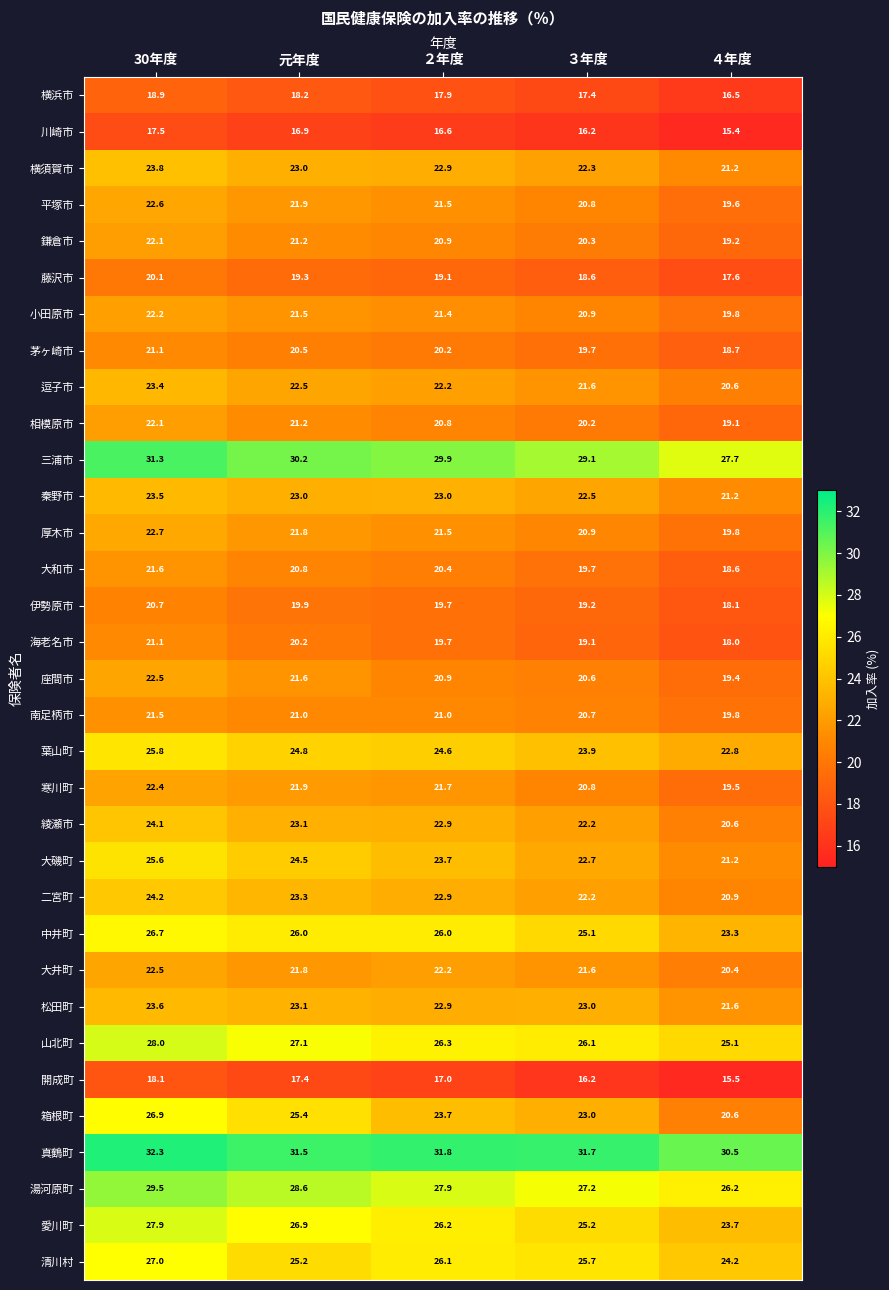

What is the difference between the second highest and second lowest values in the 鎌倉市 series?

0.9